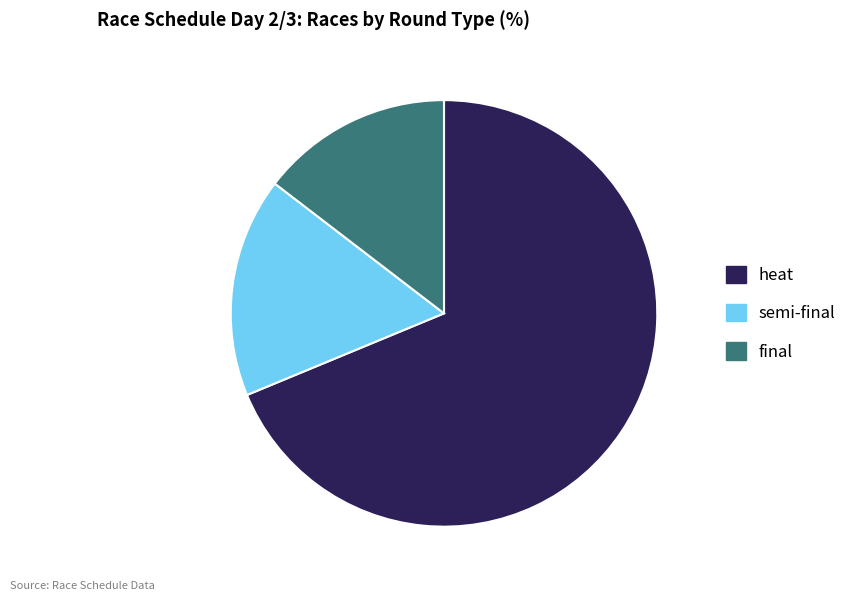

Count the number of slices in the pie.

3